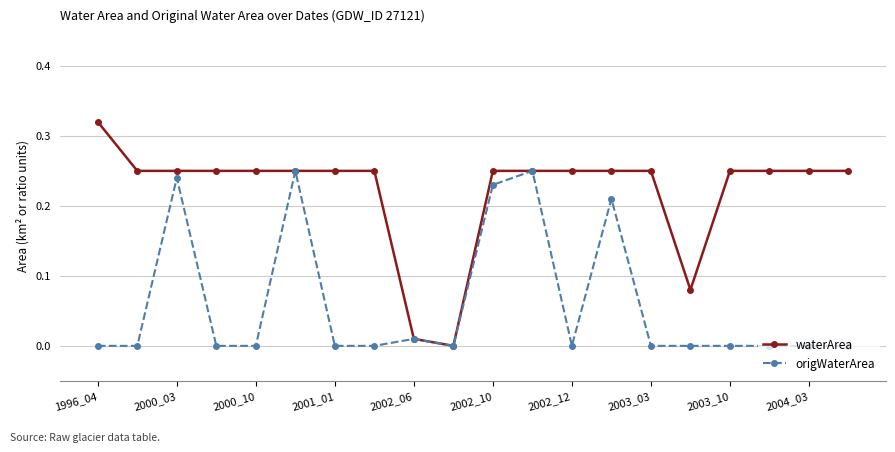

Which series has the widest spread of values?

waterArea